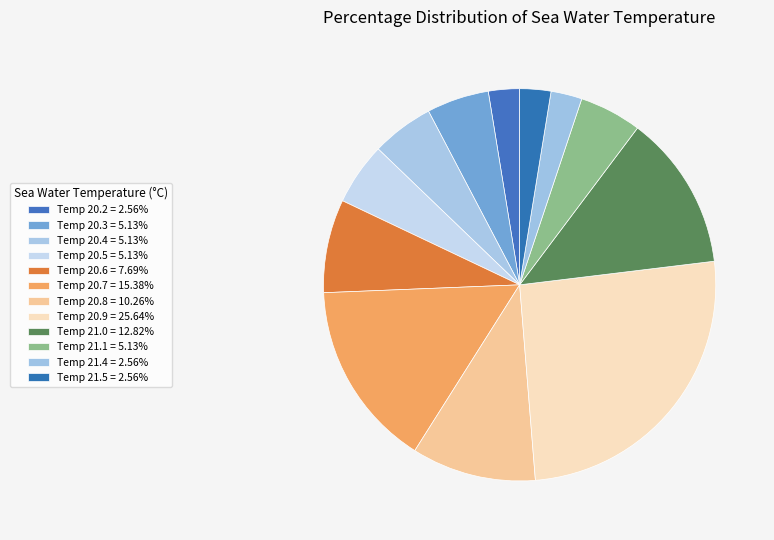

What is the largest slice in the pie chart?

20.9